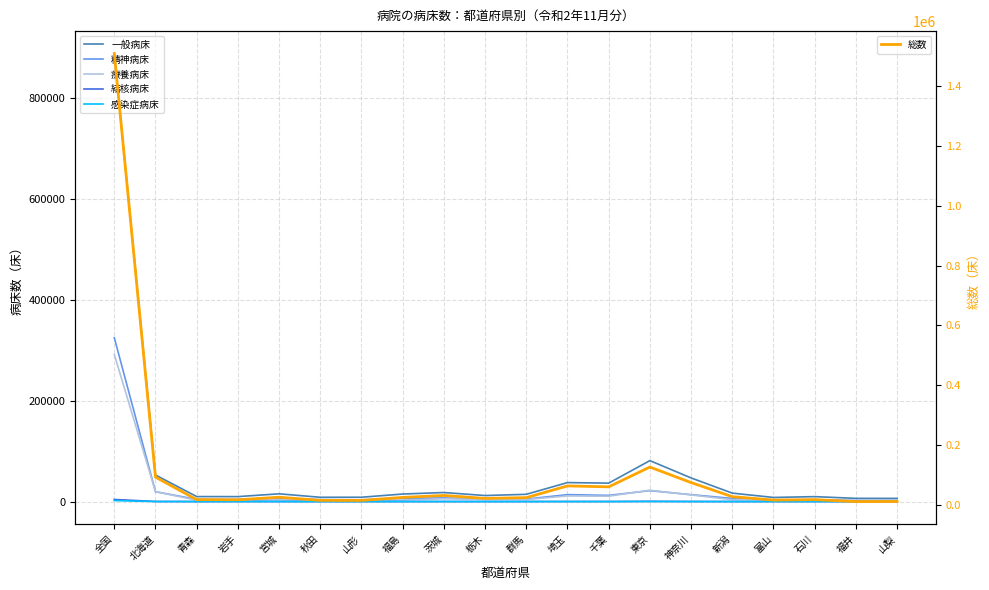

Where is the first local minimum for 精神病床?

岩手